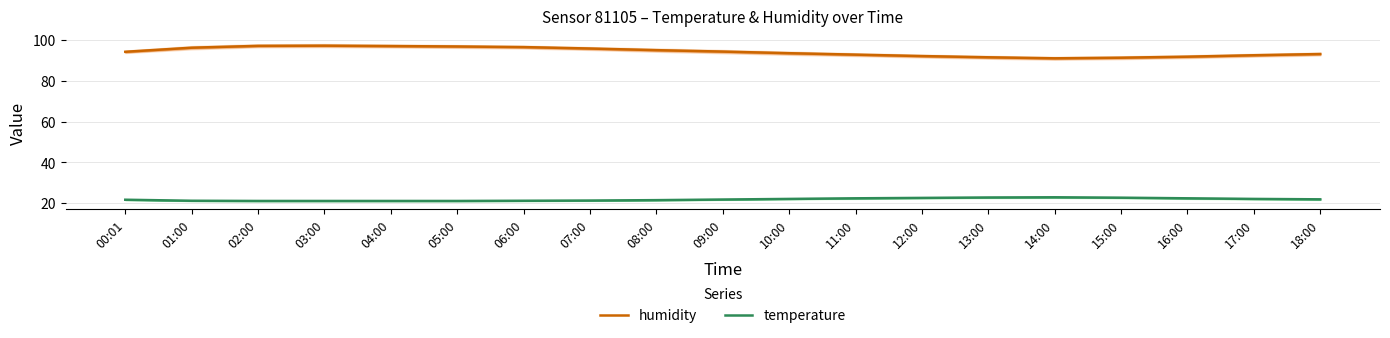

What is the value of the humidity point at the 7th from the left?

96.5